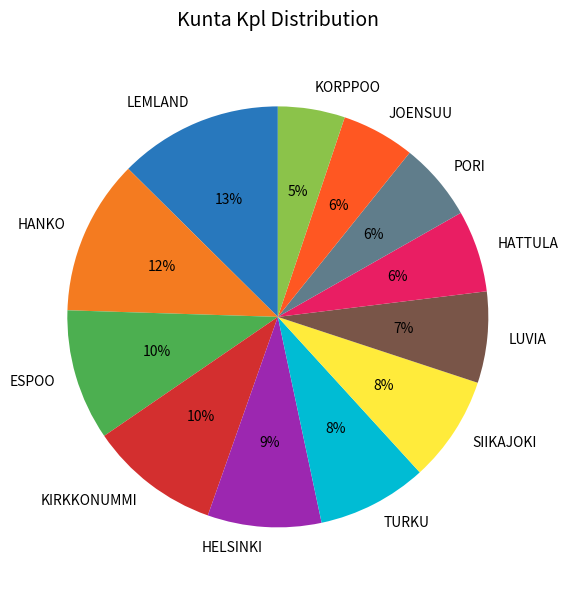

Do HATTULA and LEMLAND together represent more than half of the pie?

No